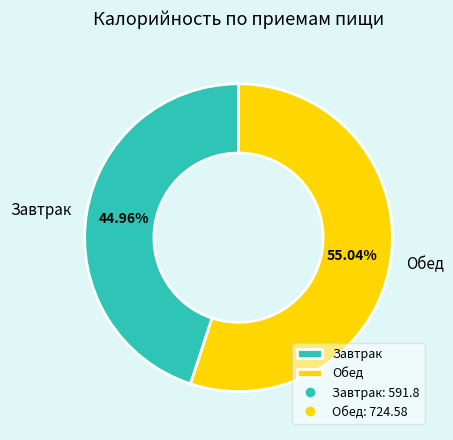

True or false: Завтрак accounts for 45% of the total.

True